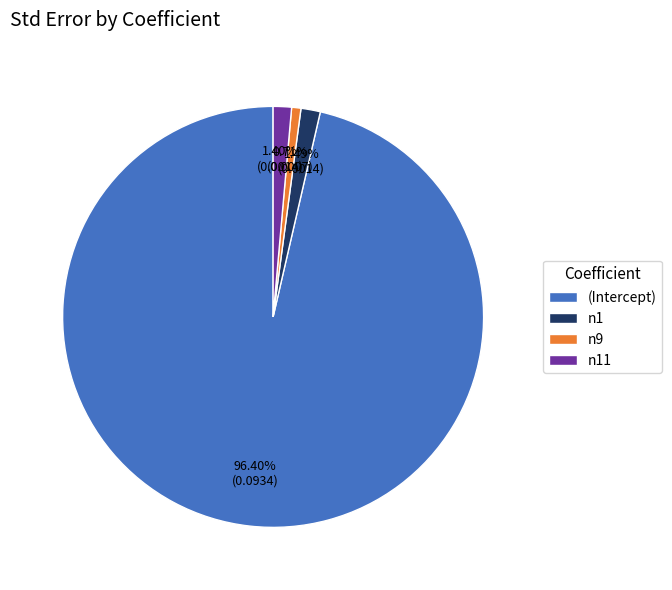

Between (Intercept) and n9, which is larger?

(Intercept)